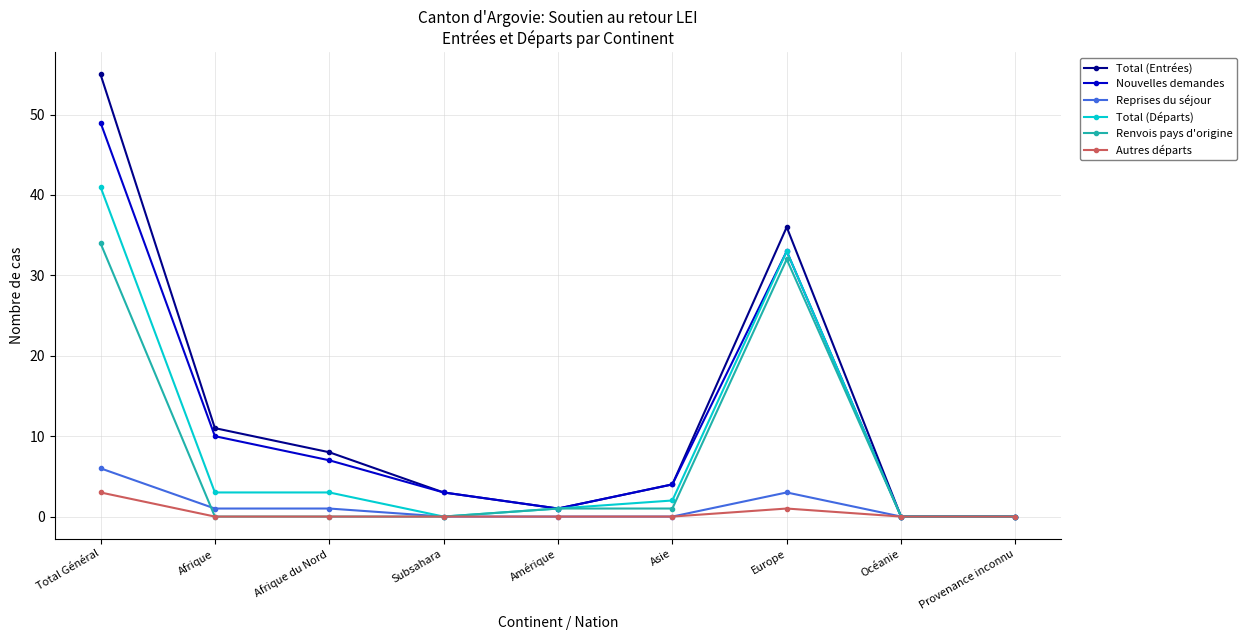

Which series has the largest range (max minus min)?

Total (Entrées)